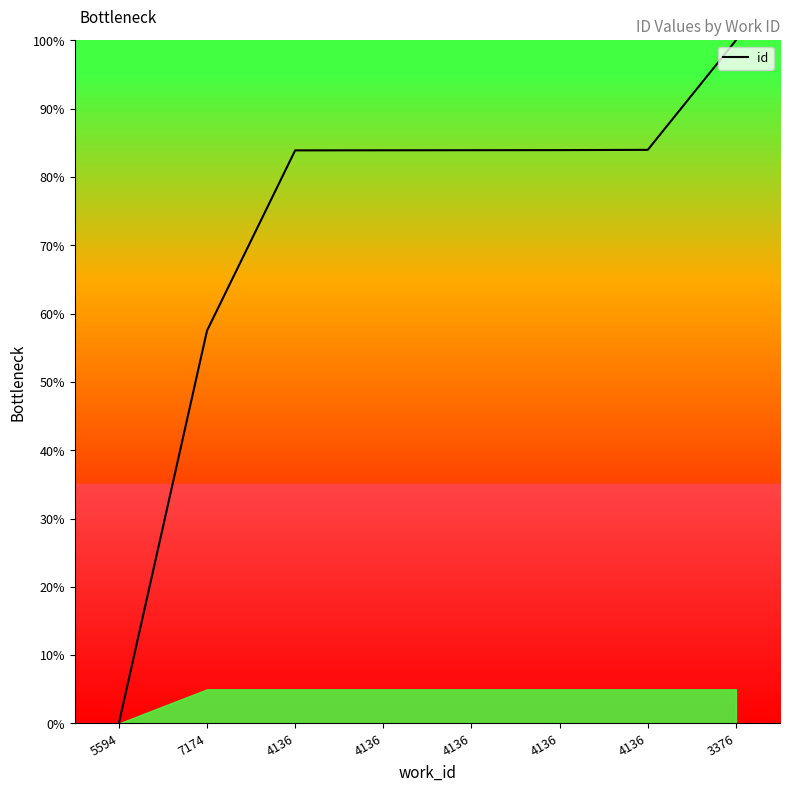

Count the number of data series in this chart.

1